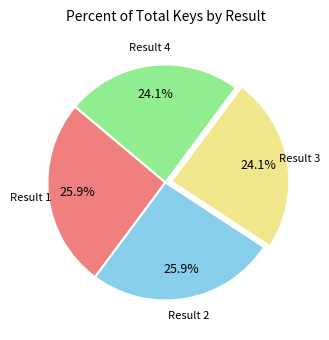

Rank the categories by value from lowest to highest.

Result 3, Result 4, Result 1, Result 2